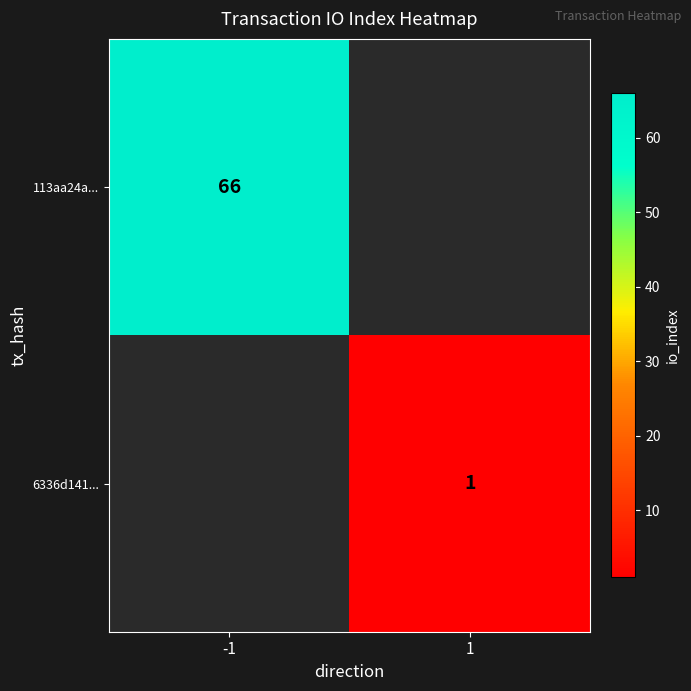

The value of 113aa24a... at -1 is 98. True or false?

False